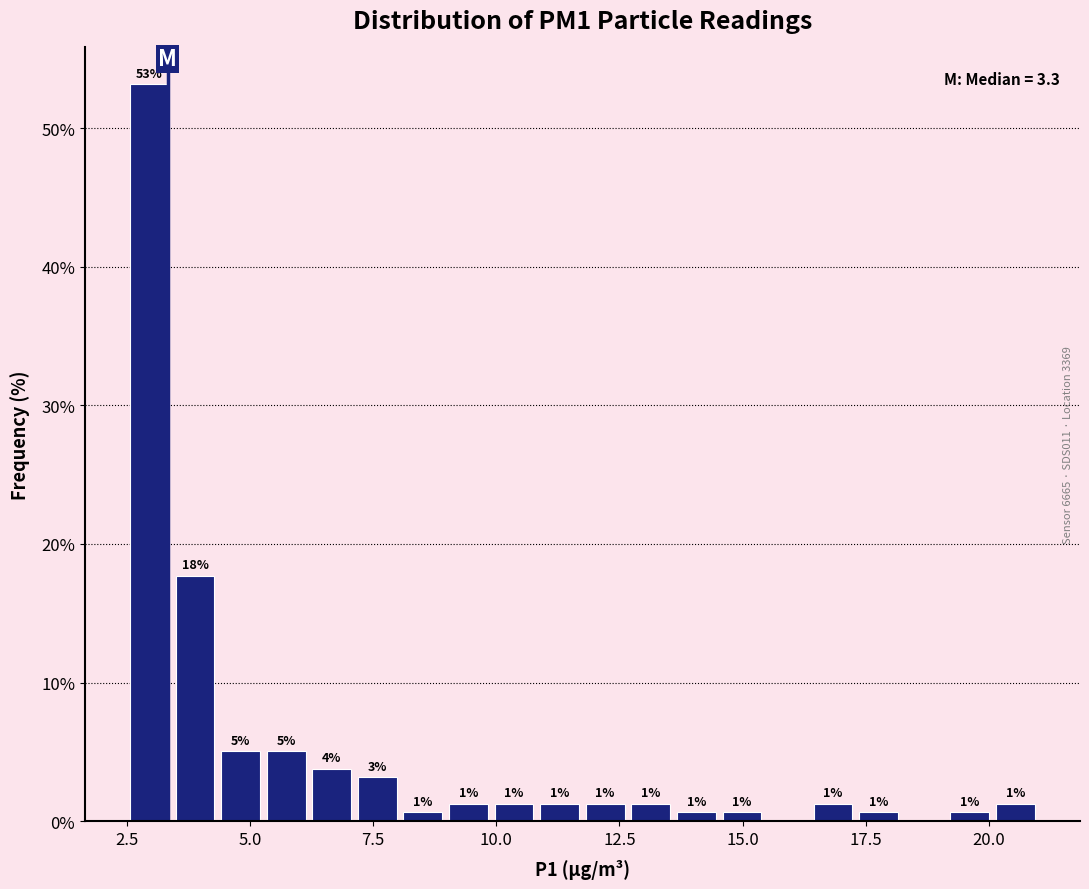

Around what value on the x-axis is the tallest bar? Give the approximate position of its centre, as read against the axis.

3.0